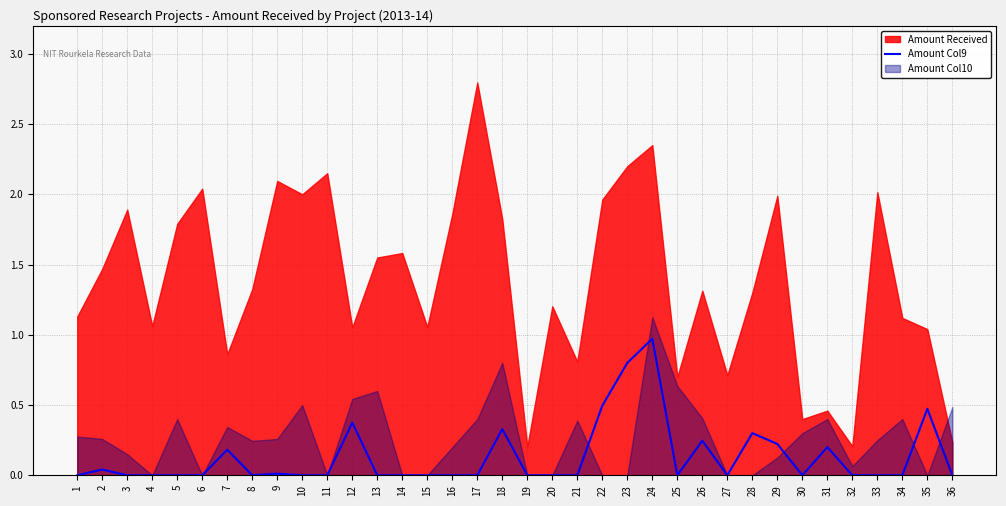

How many interior local peaks (higher than both neighbors) does the data have?

10